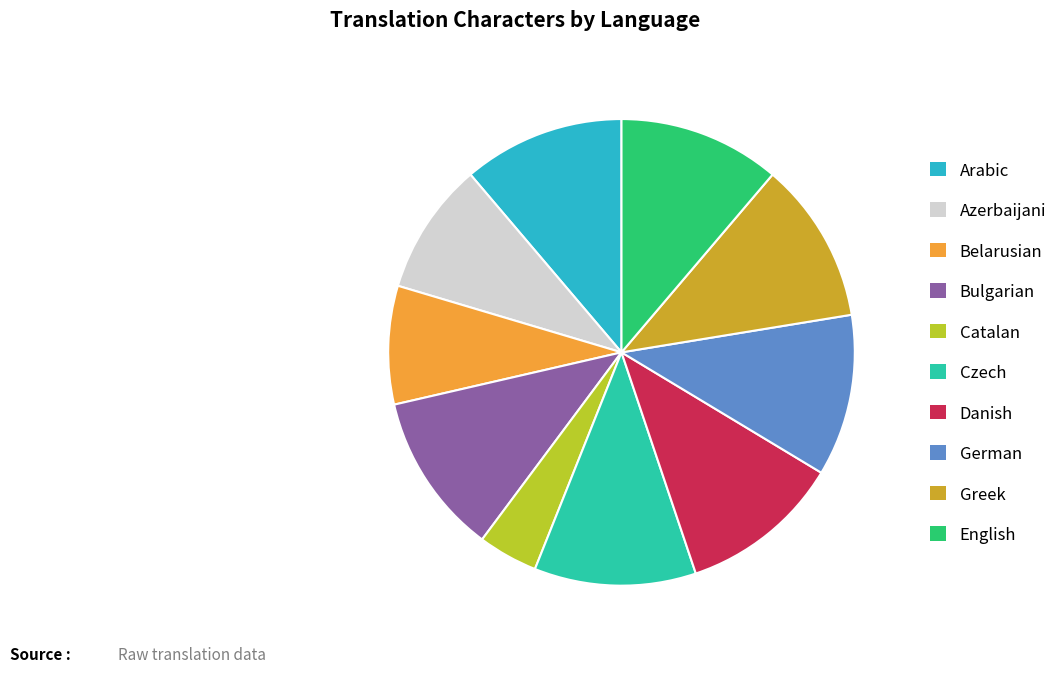

Which slice is the smallest?

Catalan